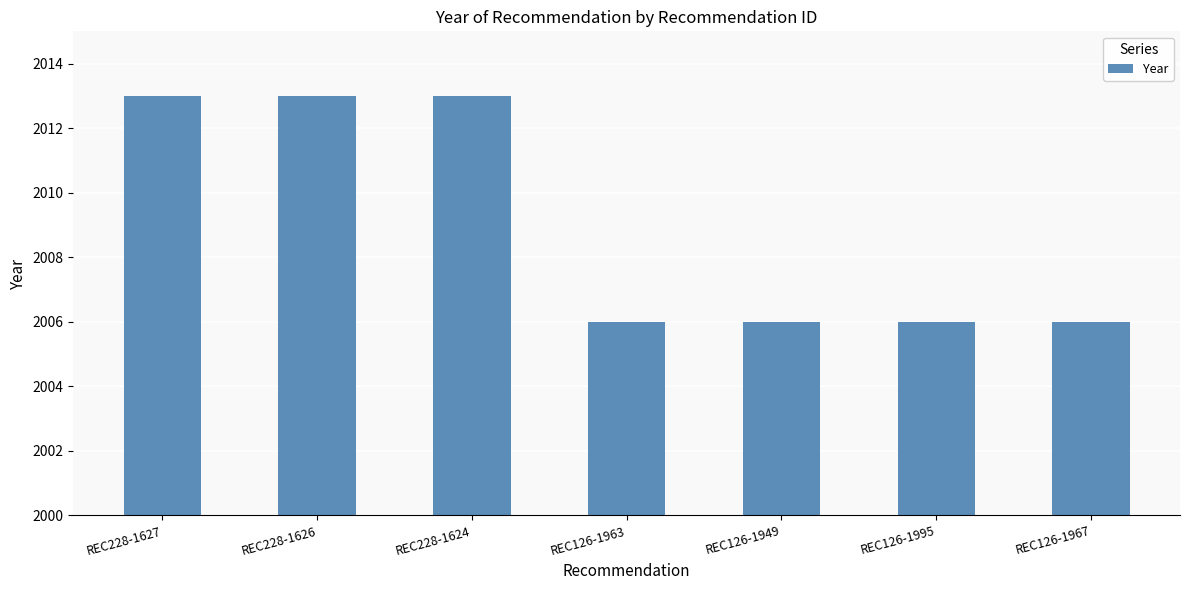

What is the change in value from REC228-1627 to REC126-1995?

-7